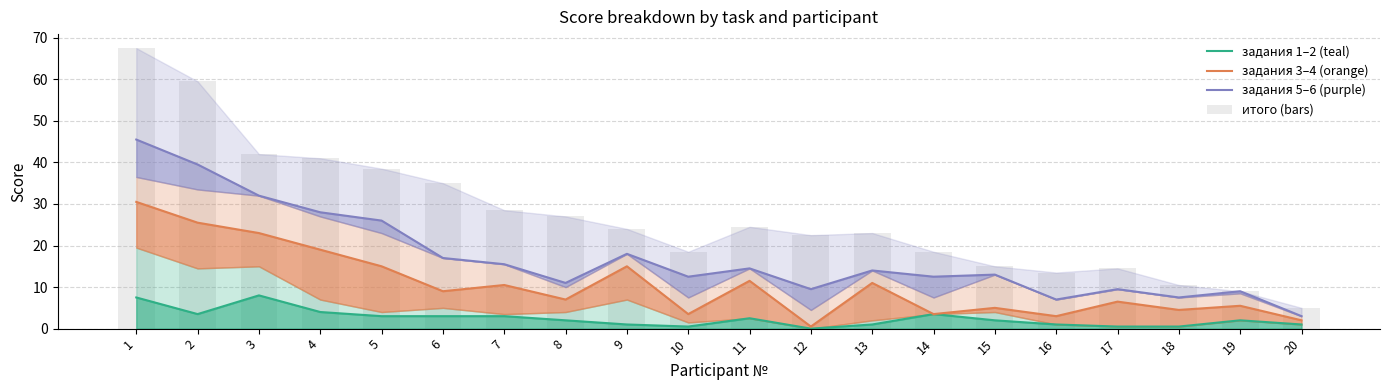

The value of итого at 11 is 24.5. True or false?

True